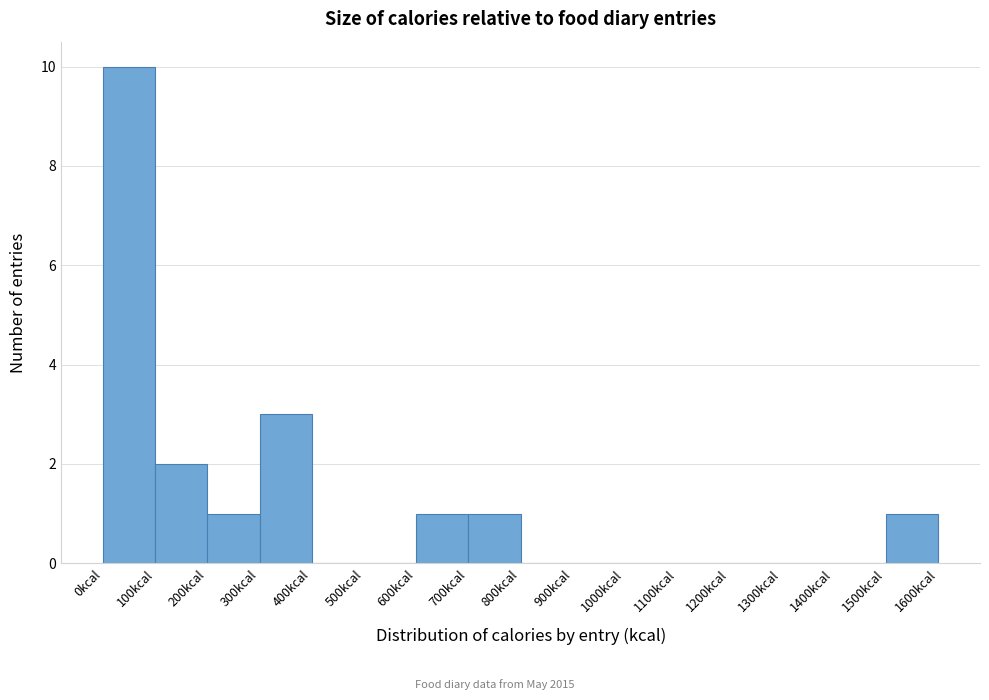

Reading left to right, transcribe this chart: for each bar, give the range it covers on the x-axis and its height. The values are not printed on the chart, so give them approximately, as read against the axis.

0 to 100: 10
100 to 200: 2
200 to 300: 1
300 to 400: 3
400 to 500: 0
500 to 600: 0
600 to 700: 1
700 to 800: 1
800 to 900: 0
900 to 1000: 0
1000 to 1100: 0
1100 to 1200: 0
1200 to 1300: 0
1300 to 1400: 0
1400 to 1500: 0
1500 to 1600: 1